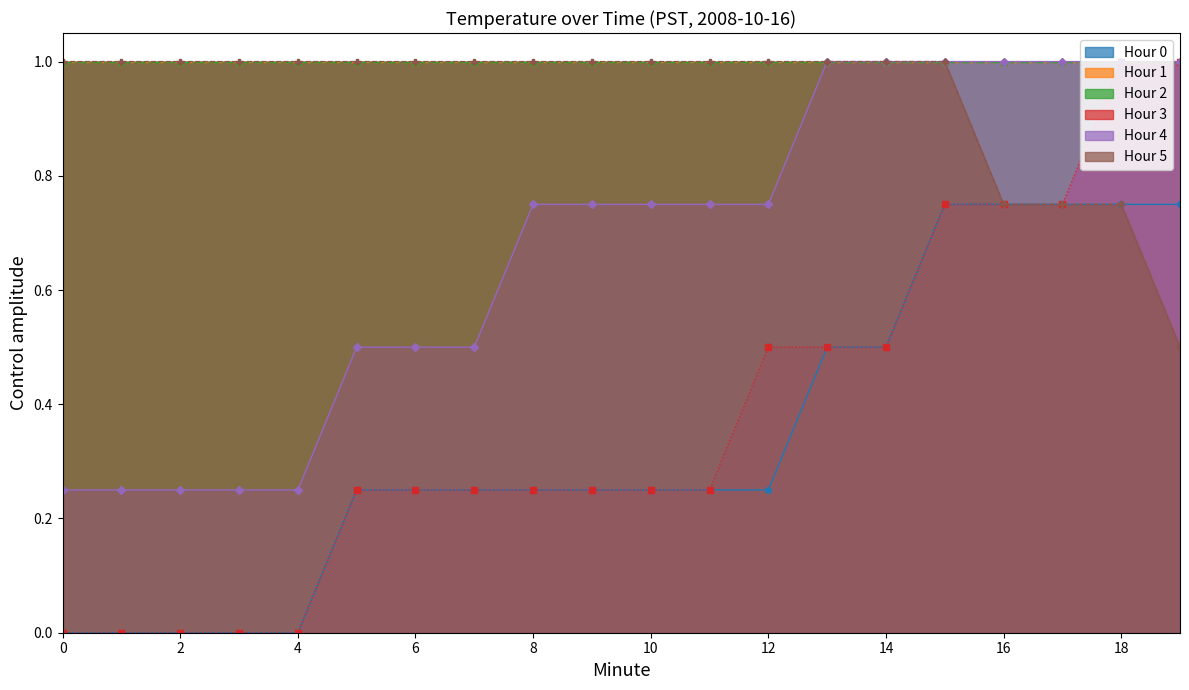

True or false: Hour 5 has more than 0 interior local peaks.

False